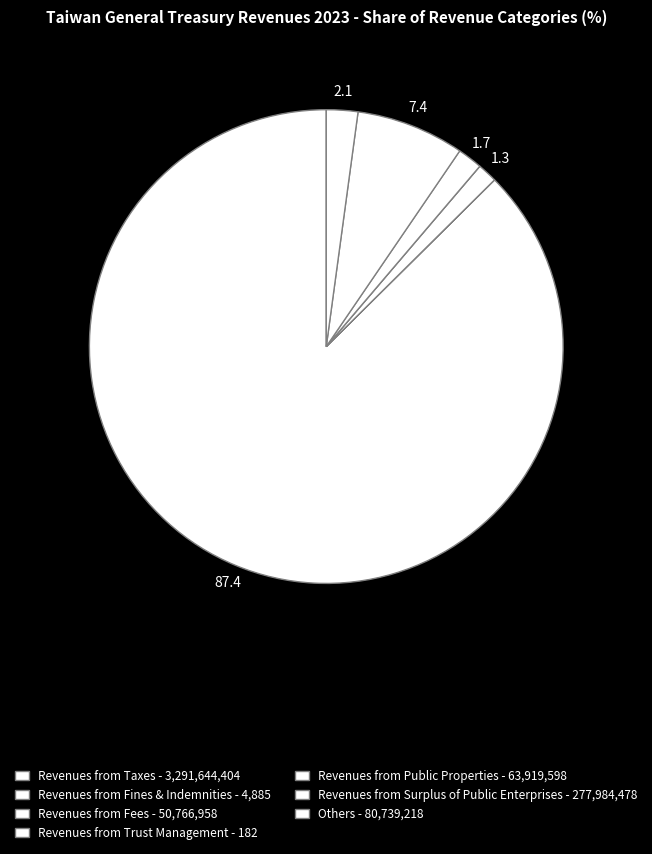

How many segments does this pie chart have?

7